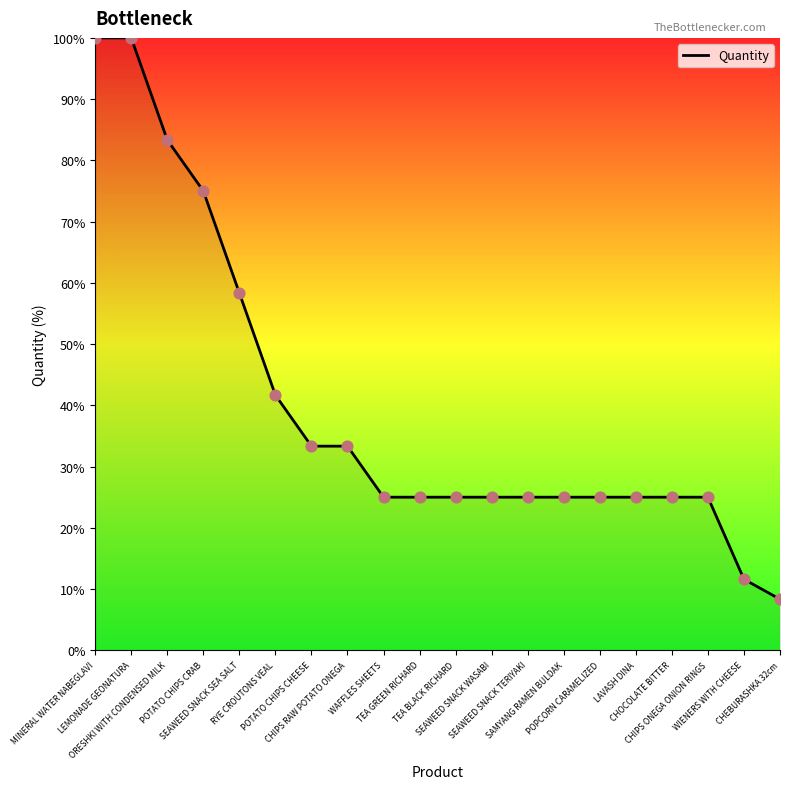

Which has a higher value, WAFFLES SHEETS or POTATO CHIPS CHEESE?

POTATO CHIPS CHEESE